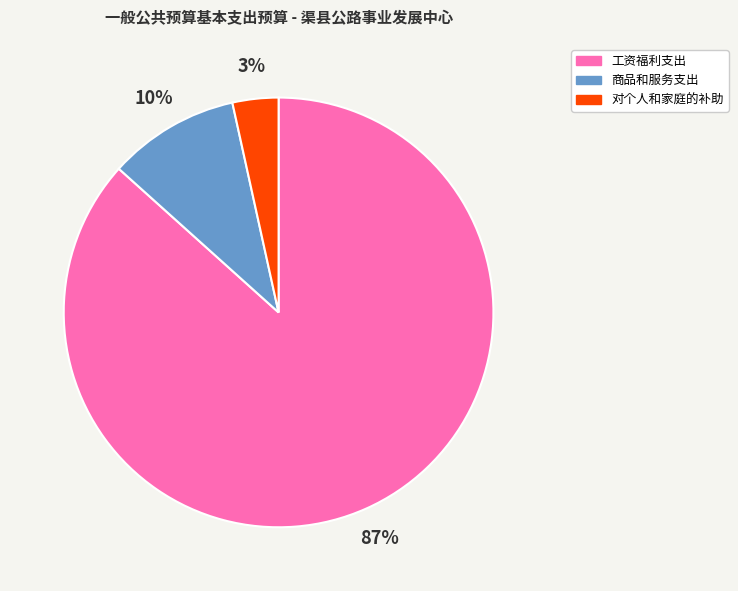

To the nearest percent, what is the average slice percentage?

33%